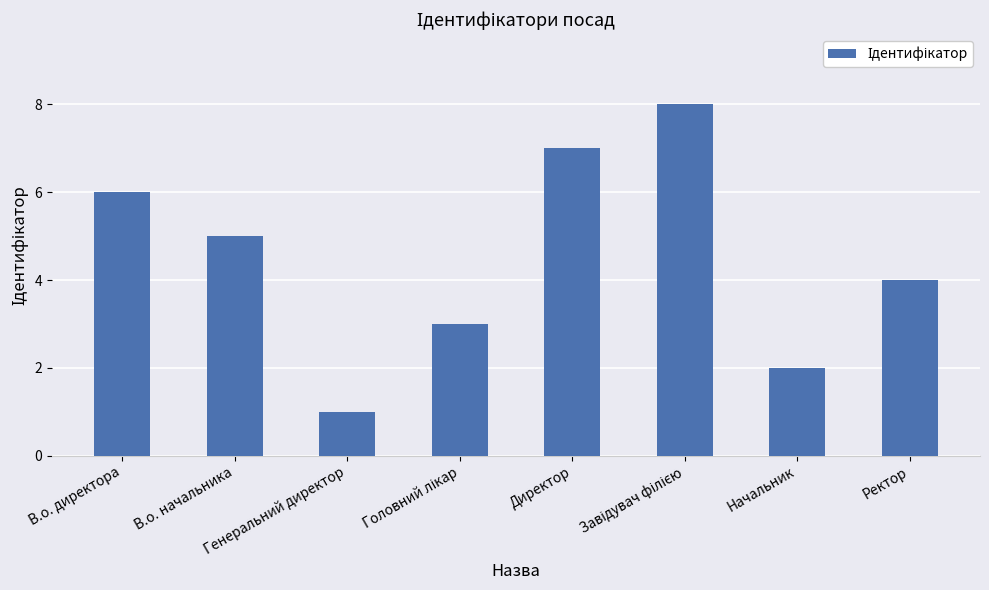

What is the difference between the maximum and minimum values?

7